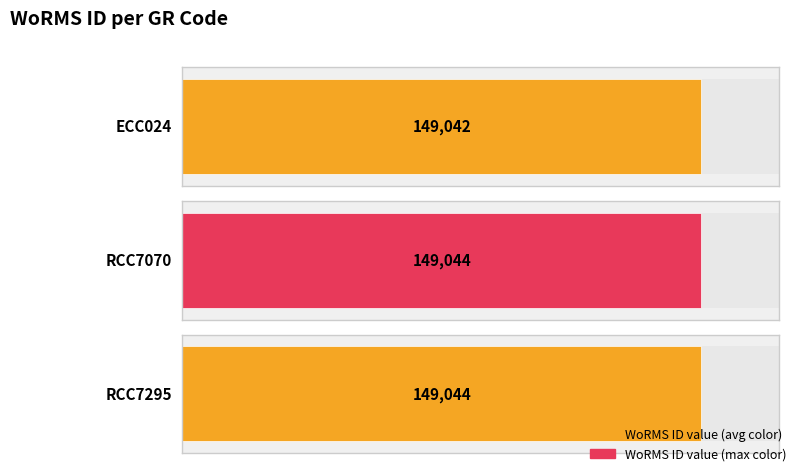

What is the sum of all values?

447130